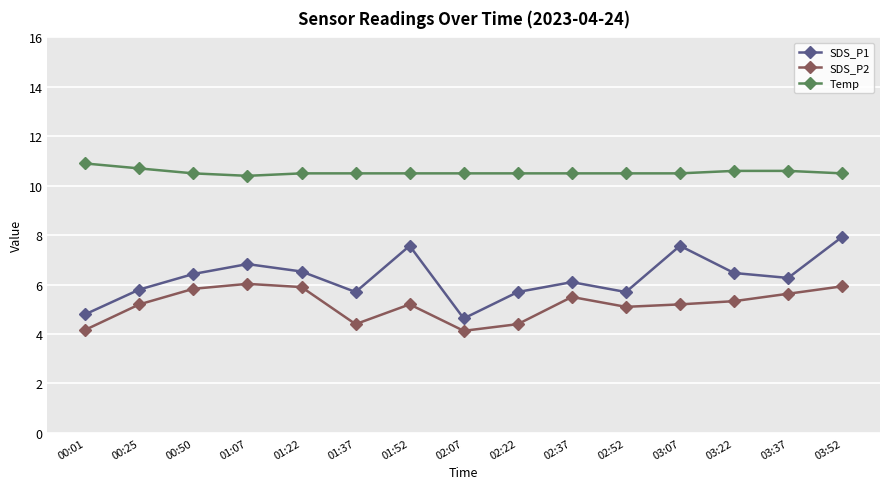

Between 01:22 and 02:37, which series saw the biggest shift?

SDS_P1